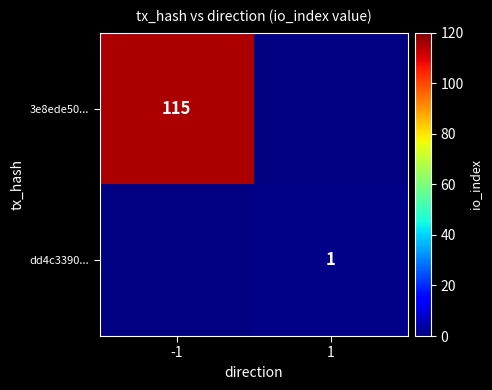

The value of dd4c3390... at 1 is 0.7. True or false?

False